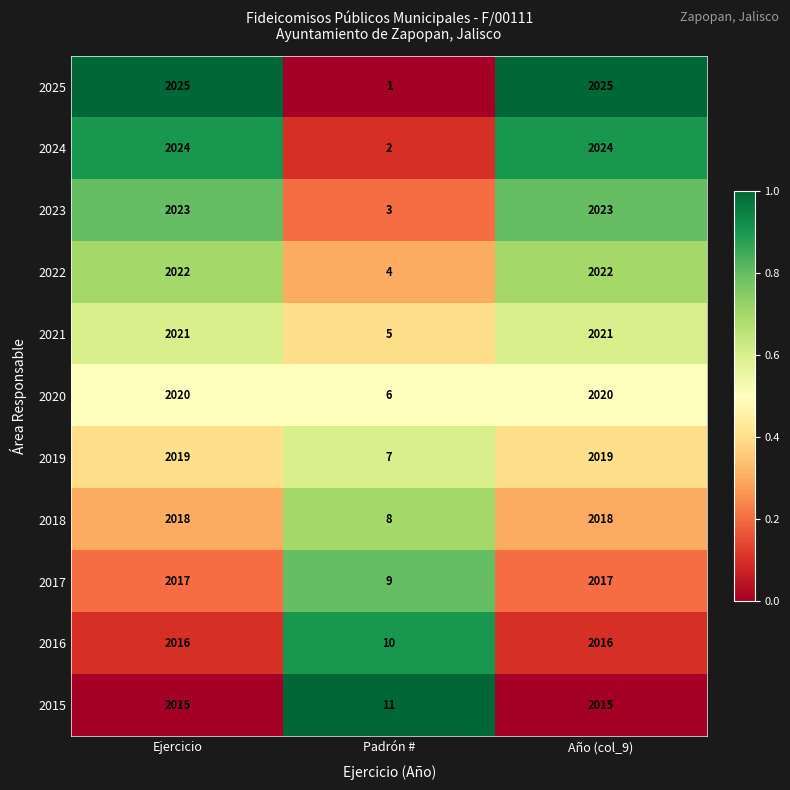

Is it true that 2022 equals 2022 at Año (col_9)?

True